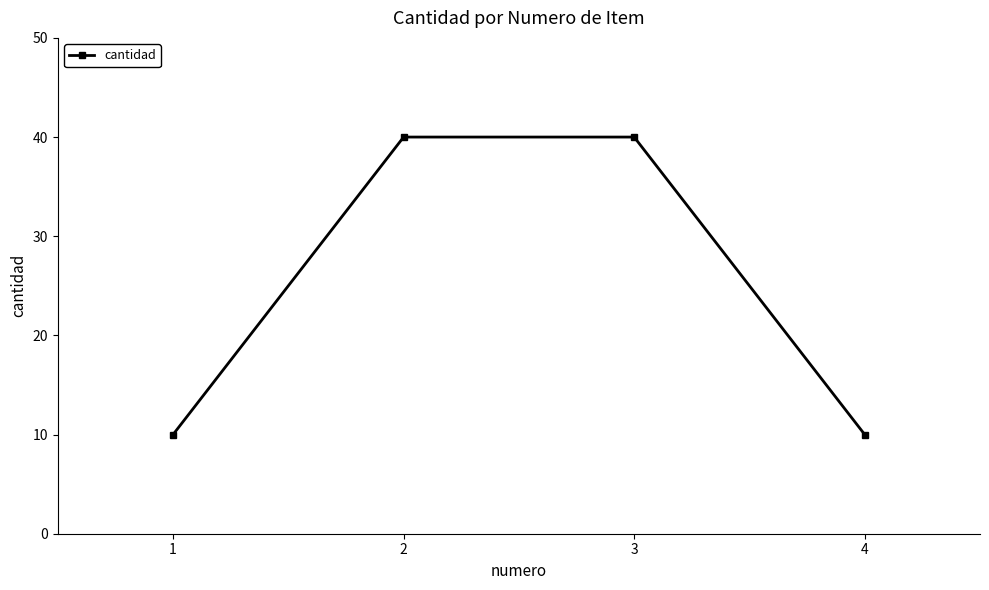

Reading left to right, what are all the values shown in this chart?

10	40	40	10